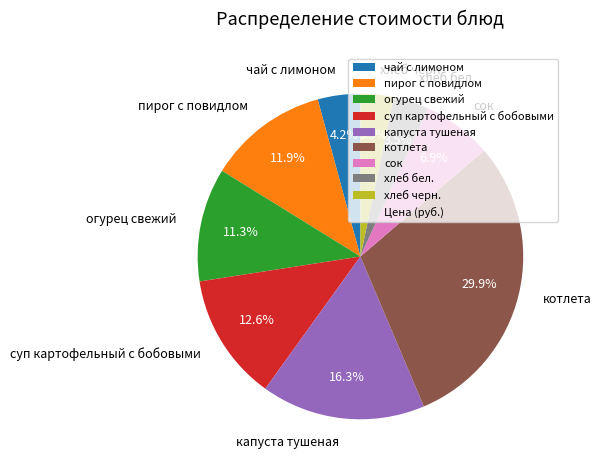

To the nearest percent, what is the combined percentage of хлеб бел. and сок?

10%